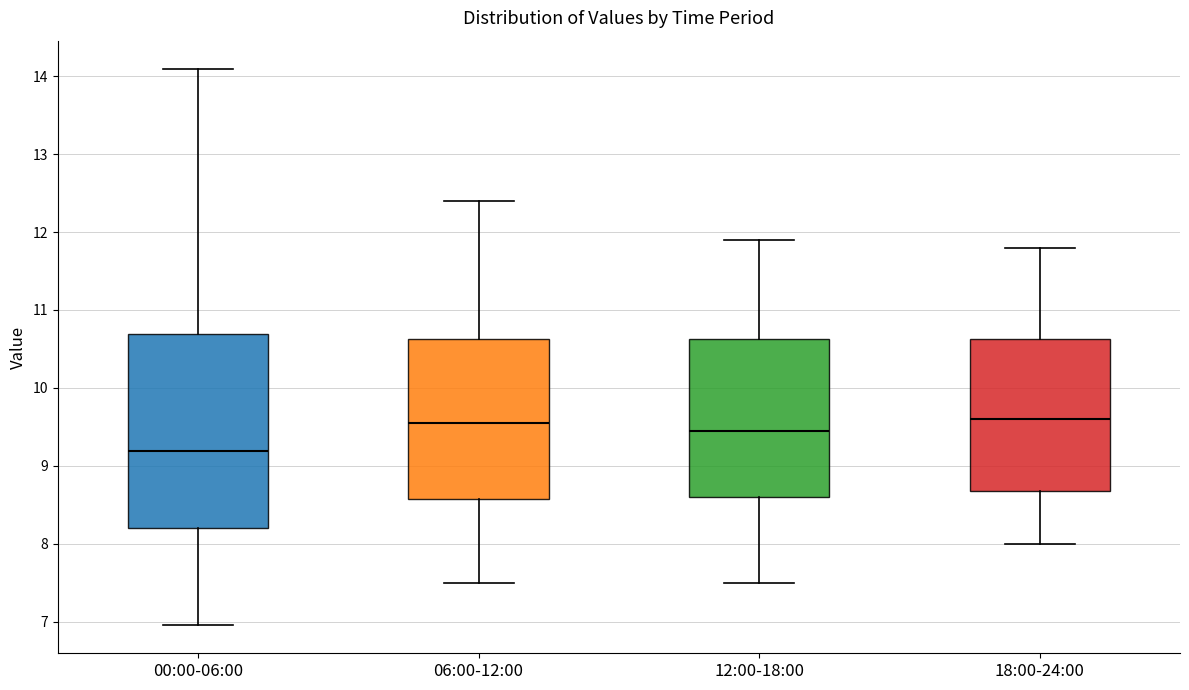

Reading left to right, transcribe this box plot: for each box, give where its median line is, the range the box spans, and where its two whiskers end, as read against the y-axis. The values are not printed on the chart, so give them approximately, as read against the axis.

00:00-06:00: median 9.2, box 8.2 to 10.7, whiskers 7.0 to 14.1
06:00-12:00: median 9.6, box 8.6 to 10.6, whiskers 7.5 to 12.4
12:00-18:00: median 9.5, box 8.6 to 10.6, whiskers 7.5 to 11.9
18:00-24:00: median 9.6, box 8.7 to 10.6, whiskers 8.0 to 11.8